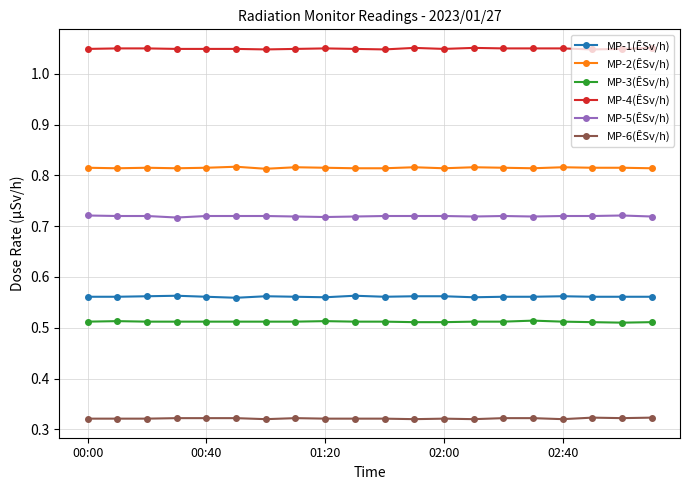

Which series has the largest total across all categories?

MP-4(ÊSv/h)